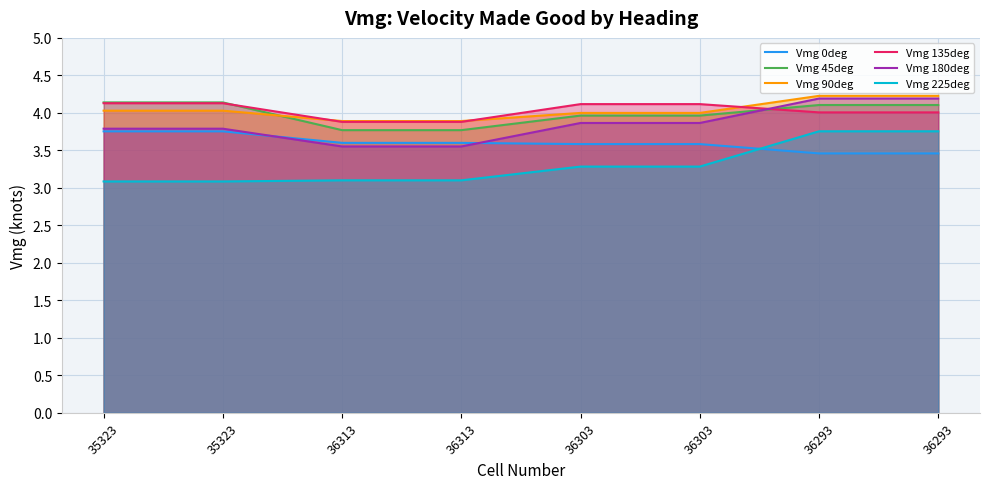

What is the lowest value of the Vmg 225deg series?

3.1